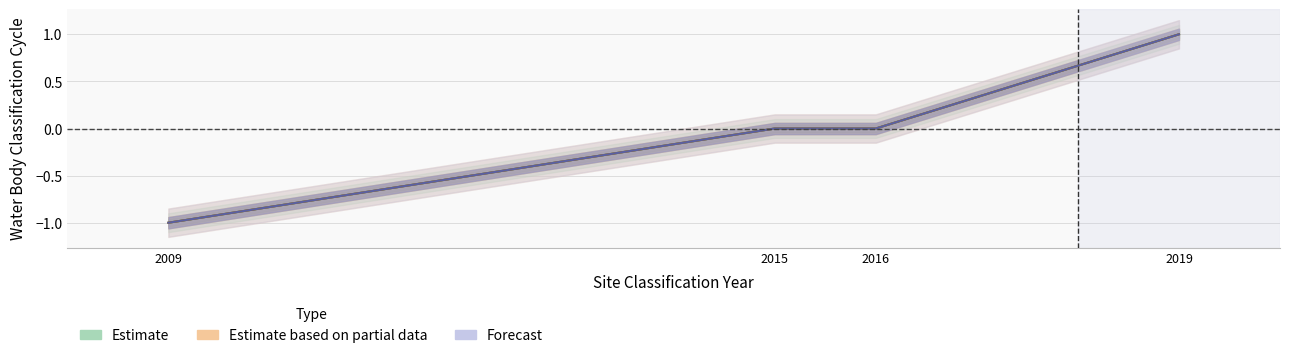

List the series in order of their peak value, highest first.

Estimate, Estimate based on partial data, Forecast